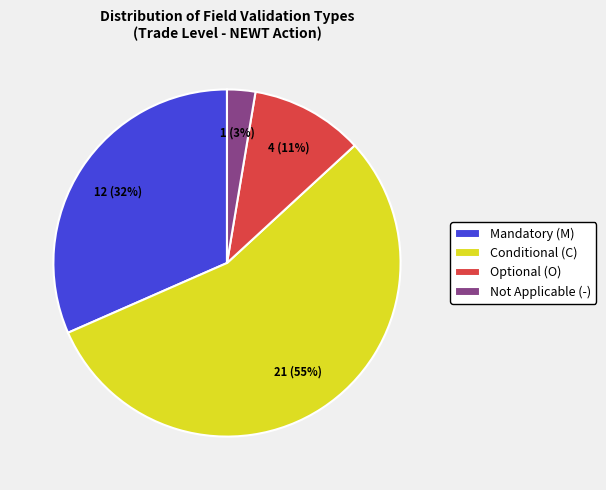

What is the largest slice in the pie chart?

Conditional (C)